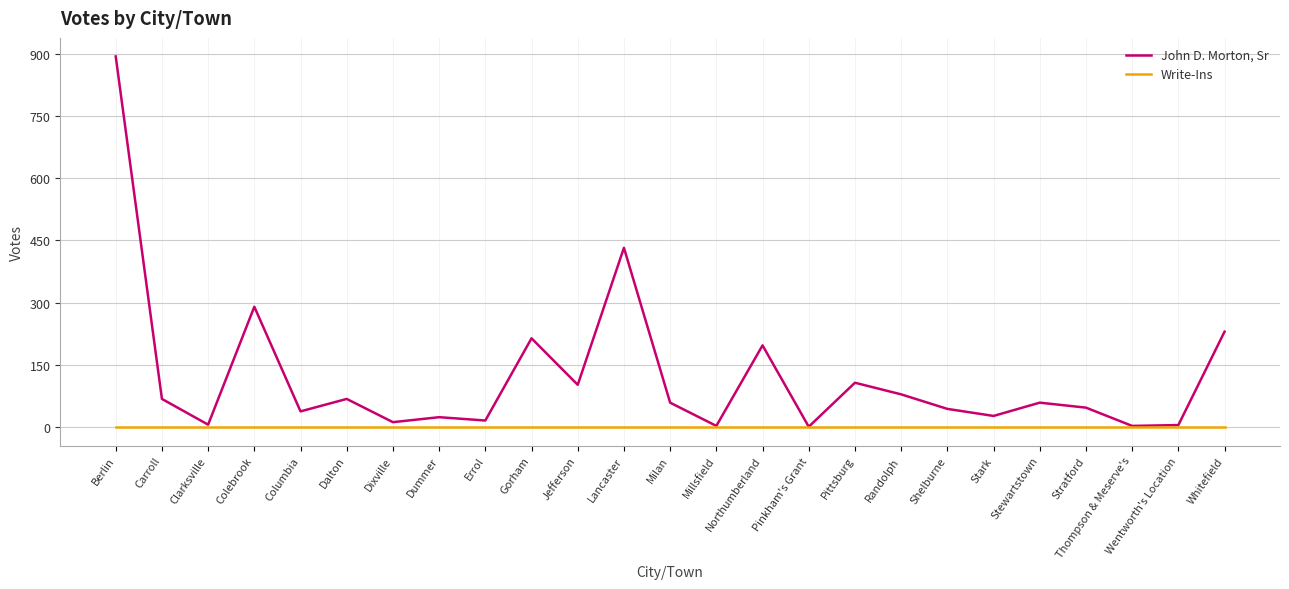

Which series has the largest total across all categories?

John D. Morton, Sr